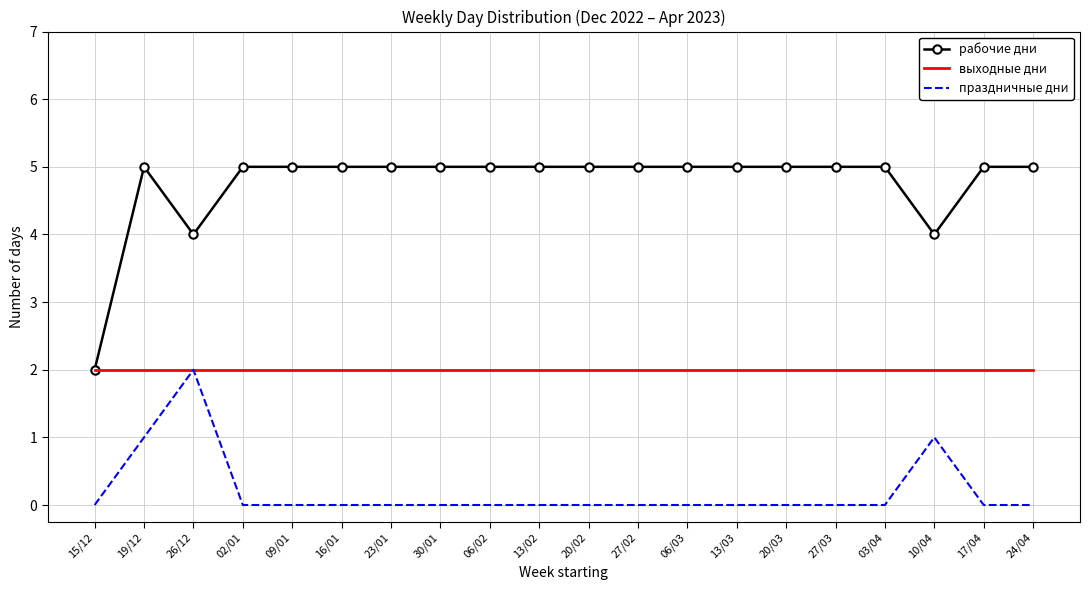

Is the value of праздничные дни at 20/02 greater than the value of рабочие дни at 09/01?

No